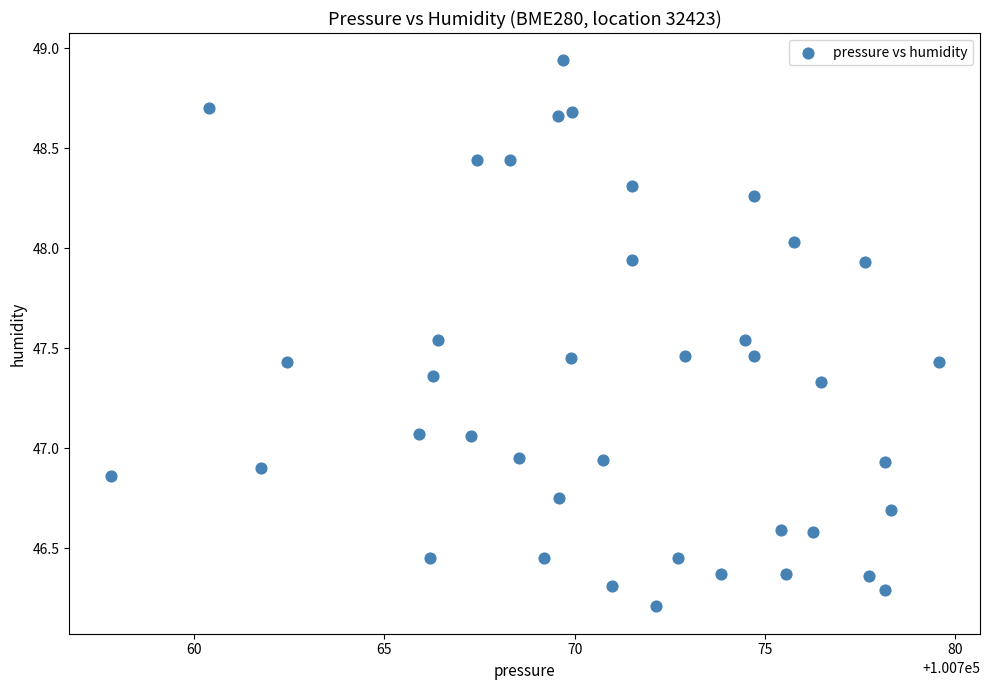

What is the range of X values (max minus min)?

21.8